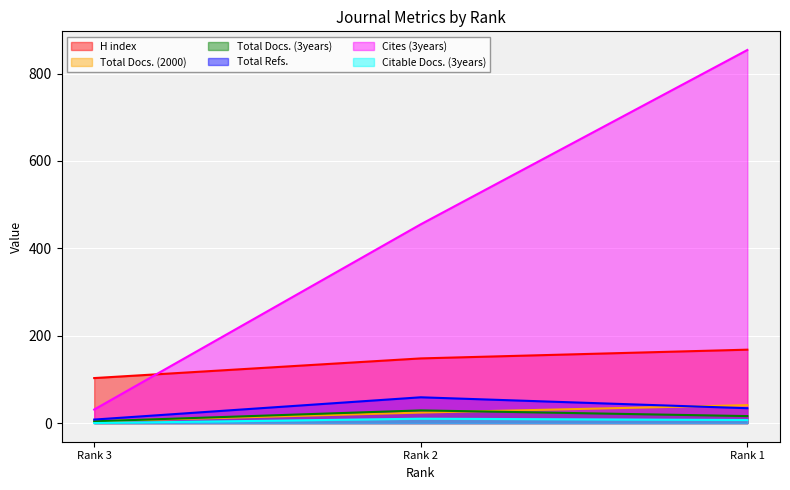

Which series changed the most between Rank 3 and Rank 2?

Cites (3years)